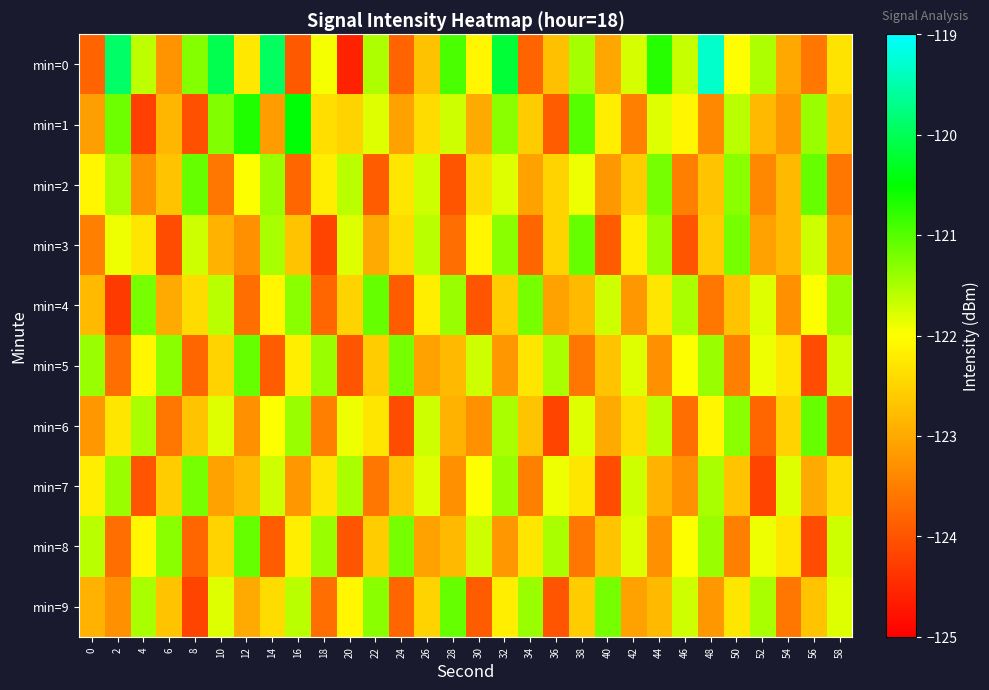

Which series changed the most between 0 and 42?

min=0